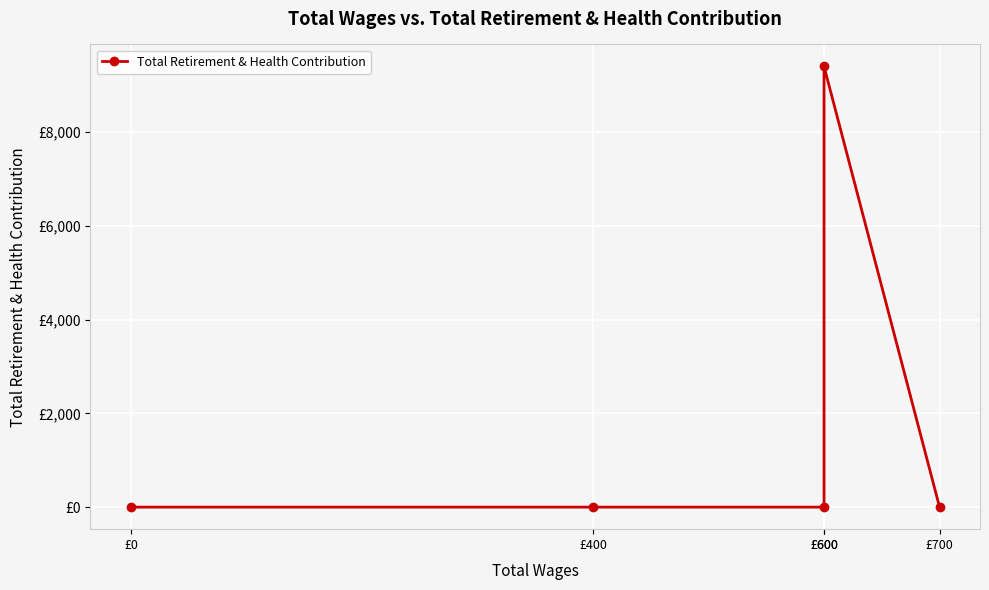

Between £700 and £0, which is larger?

£700